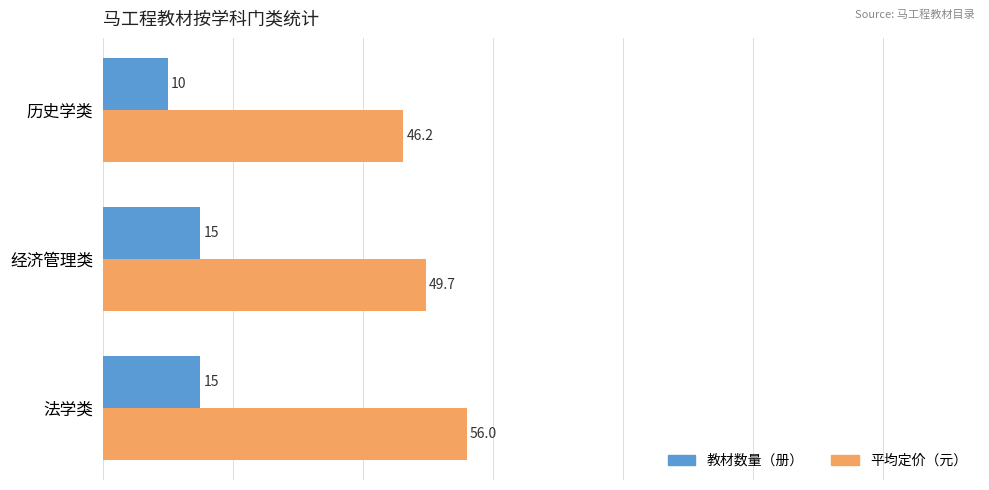

What is the maximum value shown in the chart?

56.0